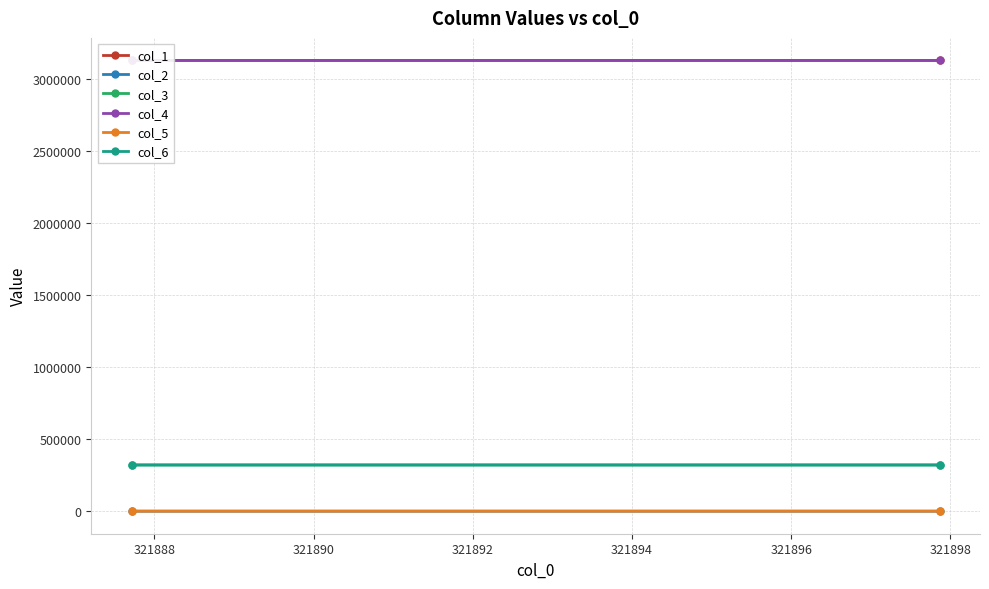

What is the greatest value displayed?

3132153.3